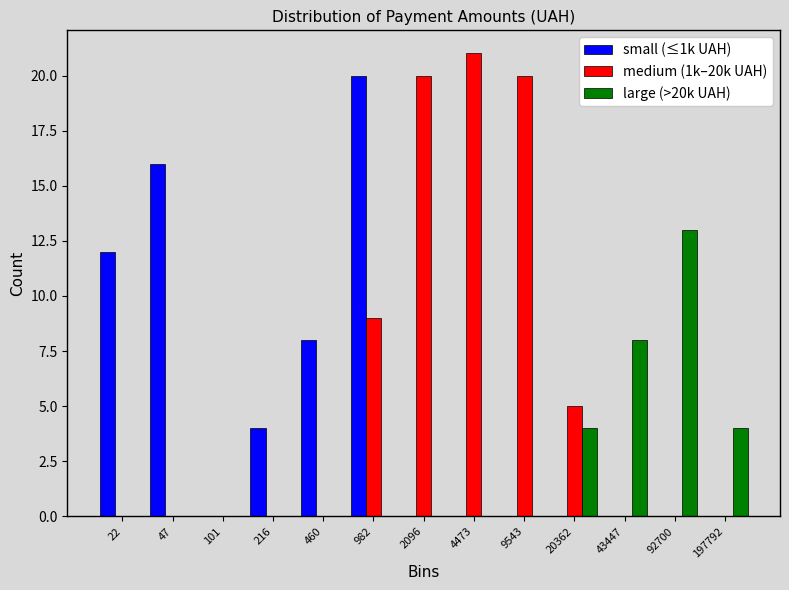

True or false: medium (1k–20k UAH) has a value of -13 at 197792.

False